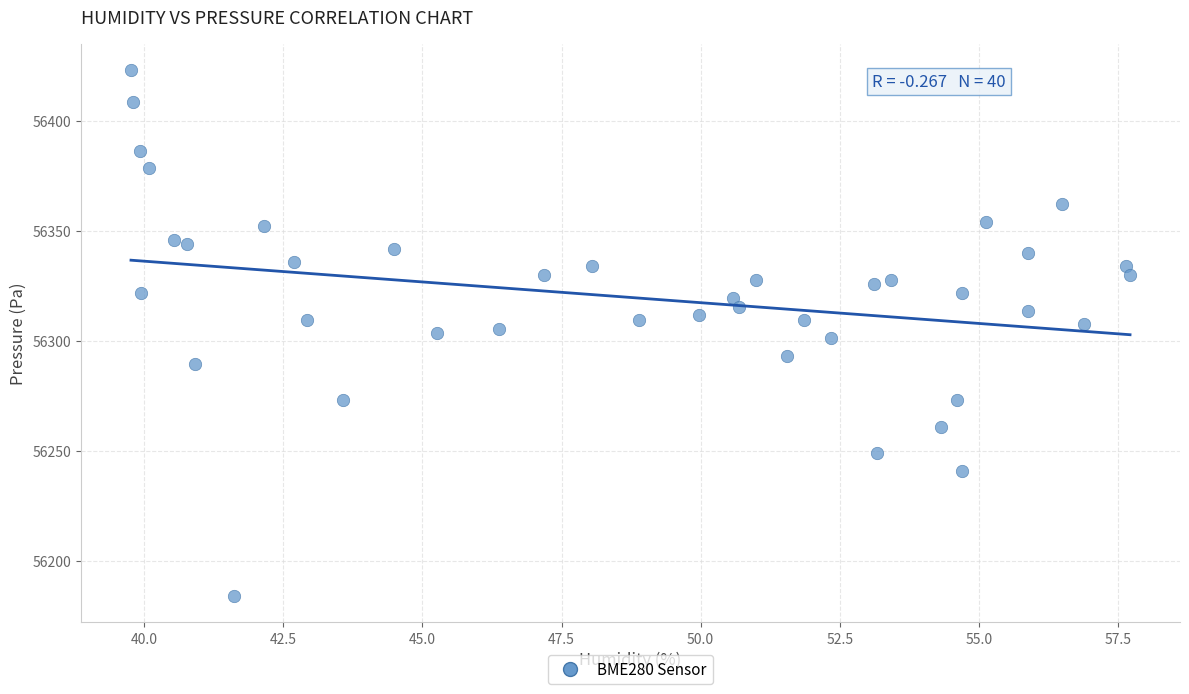

What is the range of X values (max minus min)?

18.0